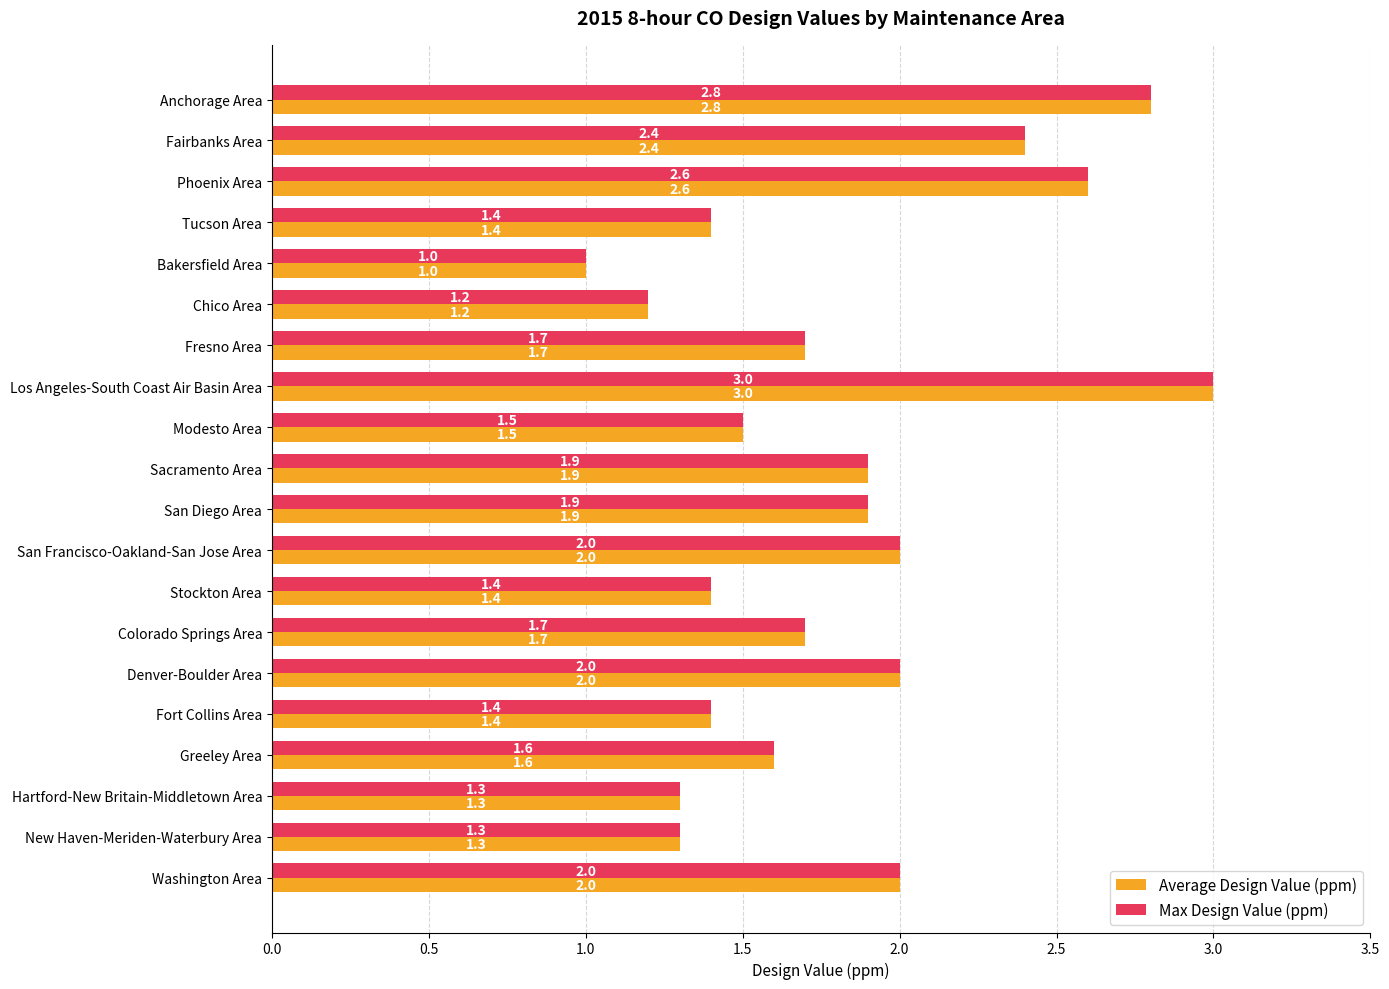

What is the smallest value displayed?

1.0